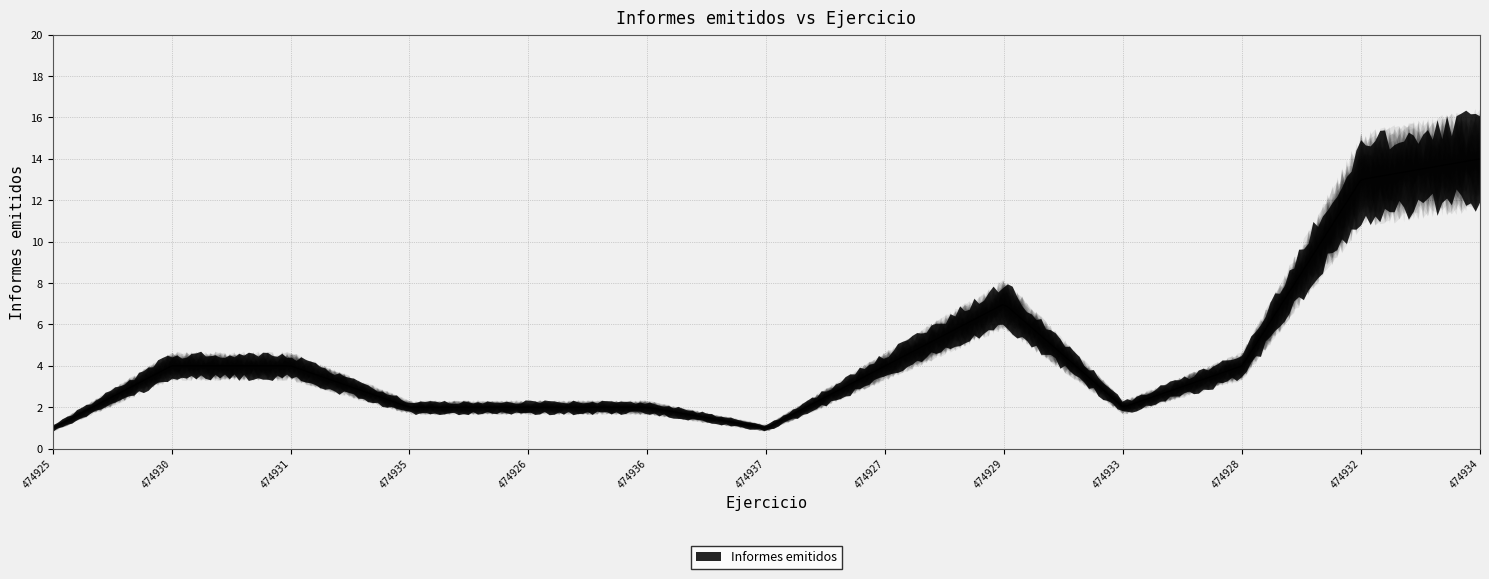

How many points are higher than both their immediate neighbors (excluding endpoints)?

1